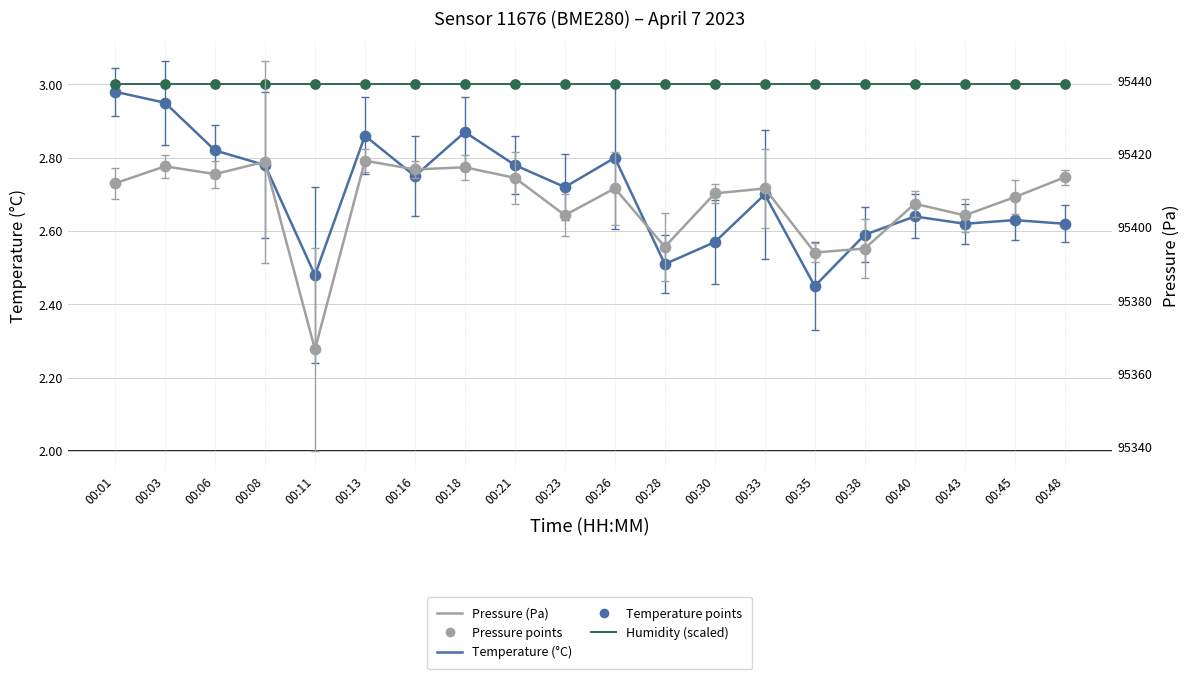

Is the value of humidity points at 00:08 greater than the value of temperature at 00:28?

Yes